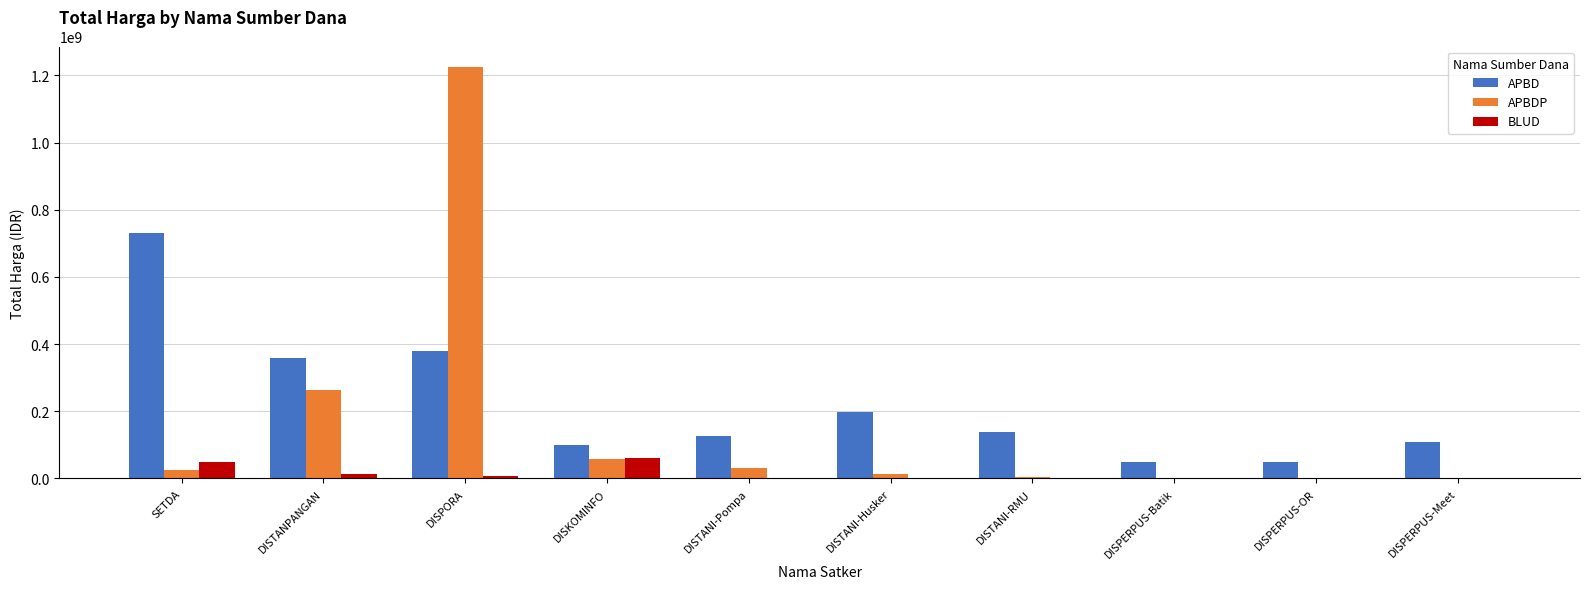

What is the spread (max minus min) of values at DISTANI-Husker?

199200000